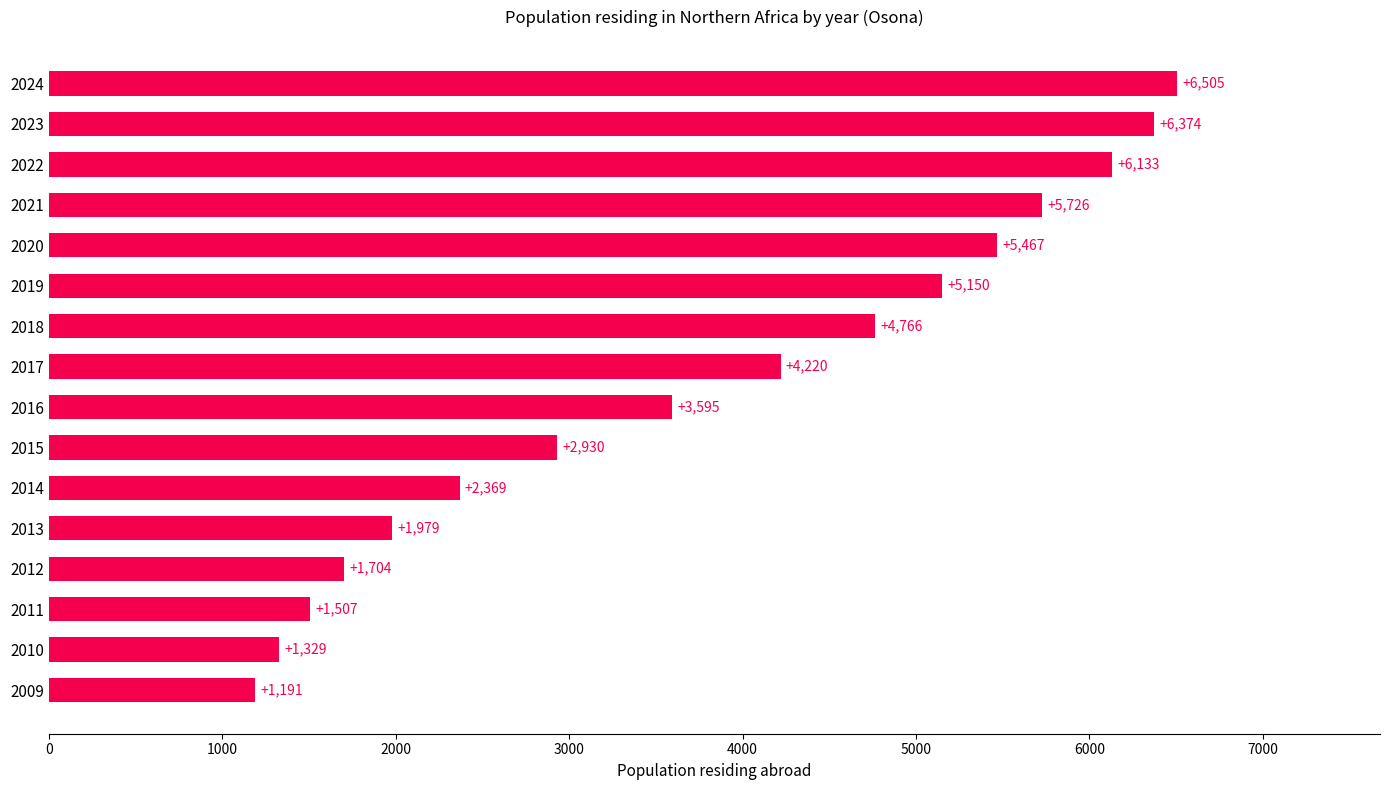

Between 2023 and 2019, which is larger?

2023